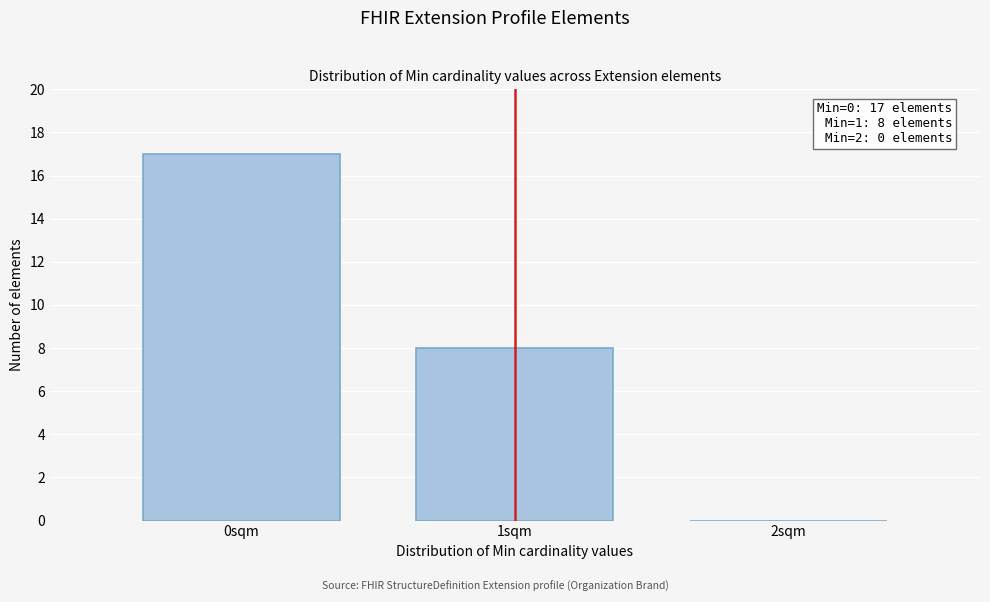

Reading left to right, extract all data points from this chart.

0sqm=17	1sqm=8	2sqm=0